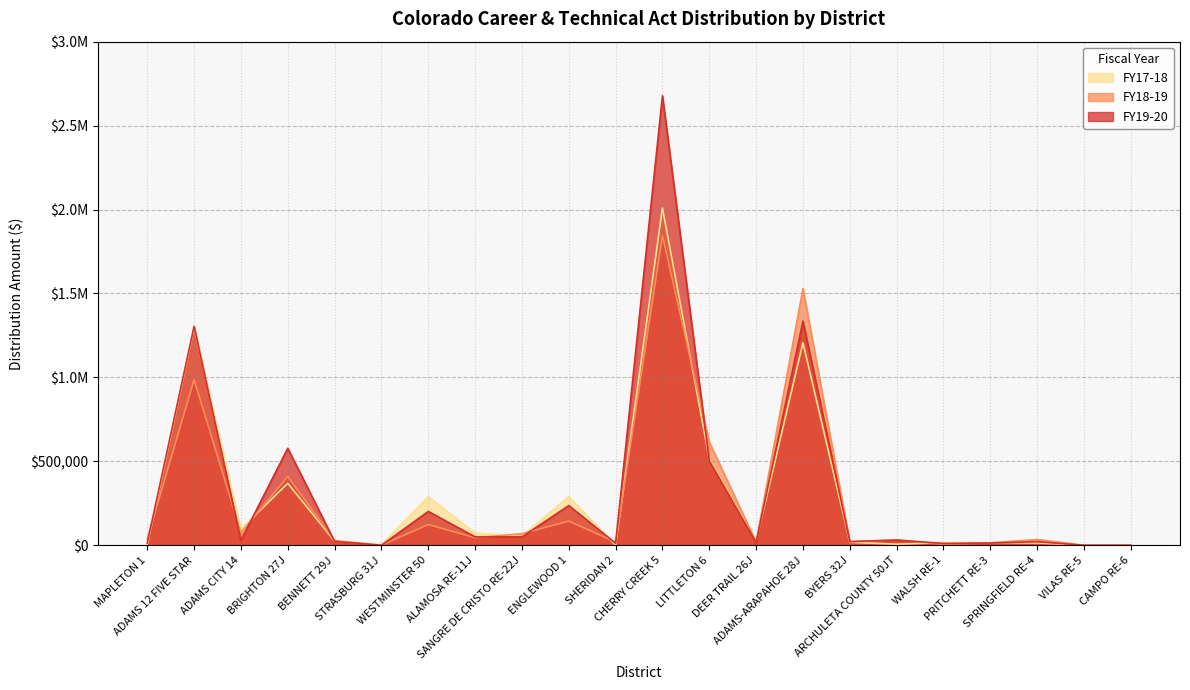

Read the FY19-20 value at SANGRE DE CRISTO RE-22J.

50026.7